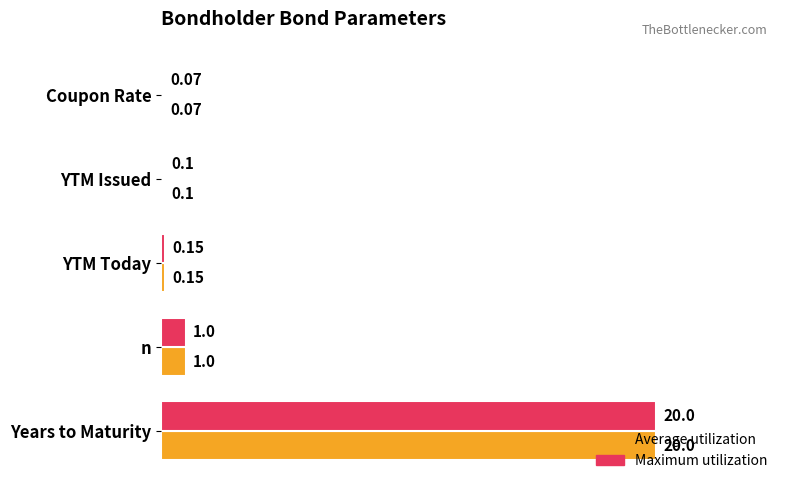

At which category is the sum across all series the highest?

Years to Maturity